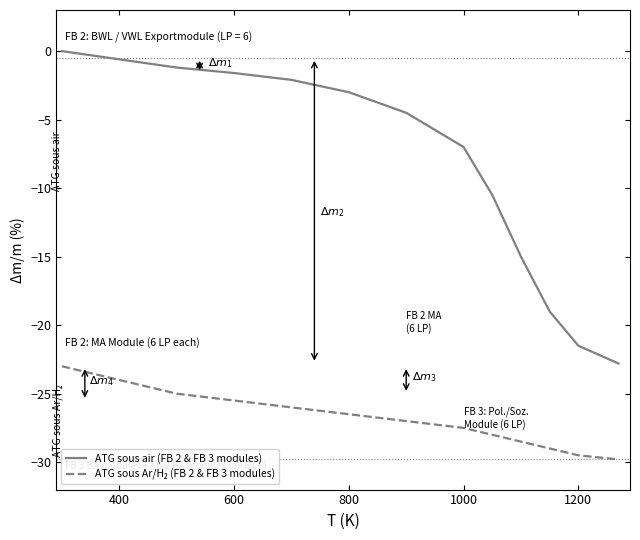

What is the difference between the maximum and minimum values in the ATG sous air (FB 2 & FB 3 modules) series?

22.8